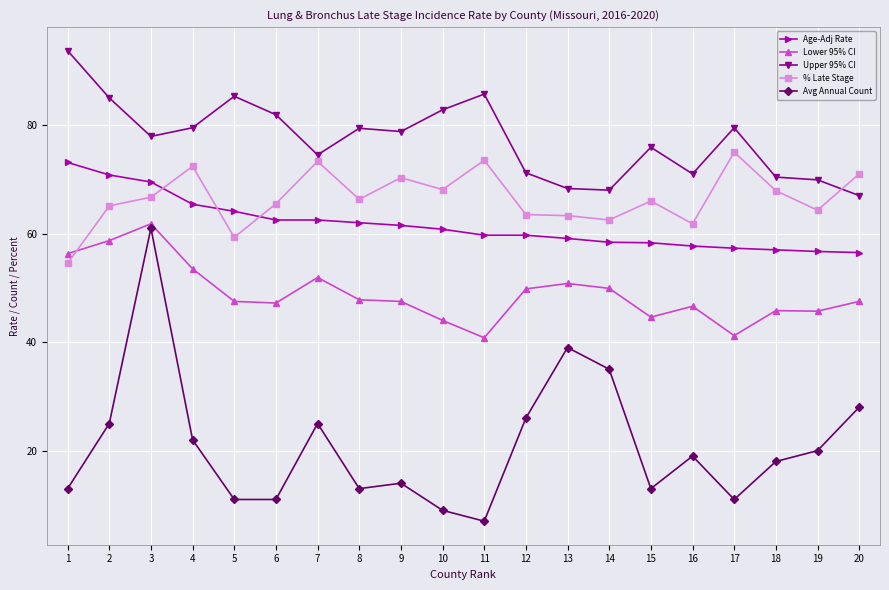

How many data points does each series have?

20